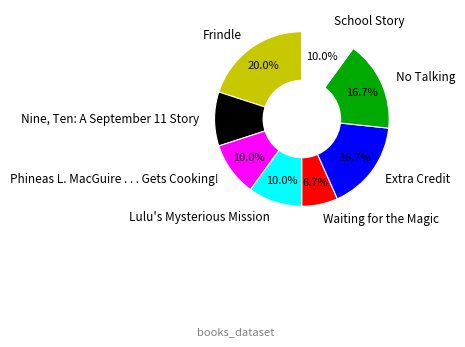

To the nearest percent, what is the difference between the Waiting for the Magic and Extra Credit slice percentages?

10%